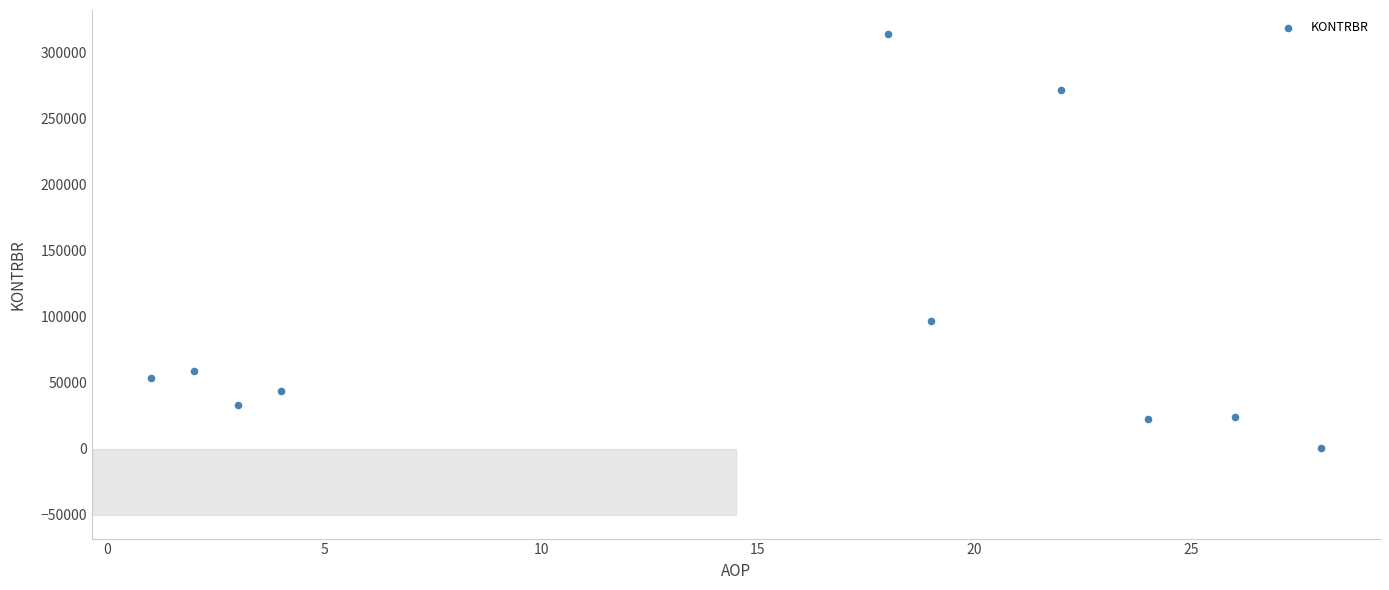

What is the average X value?

14.7